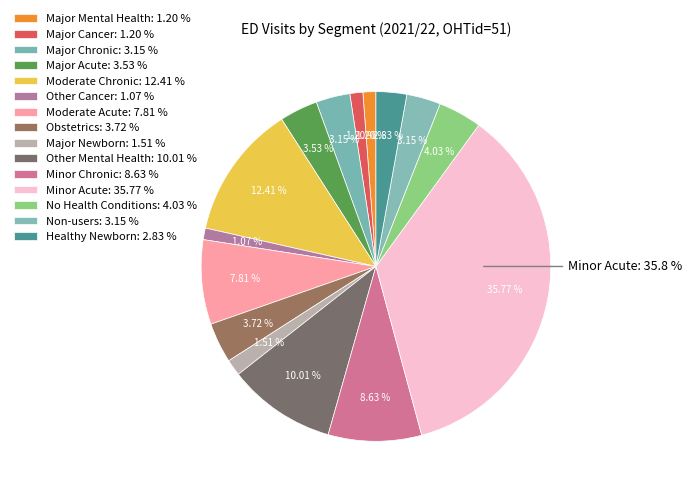

What is the largest slice in the pie chart?

Minor Acute